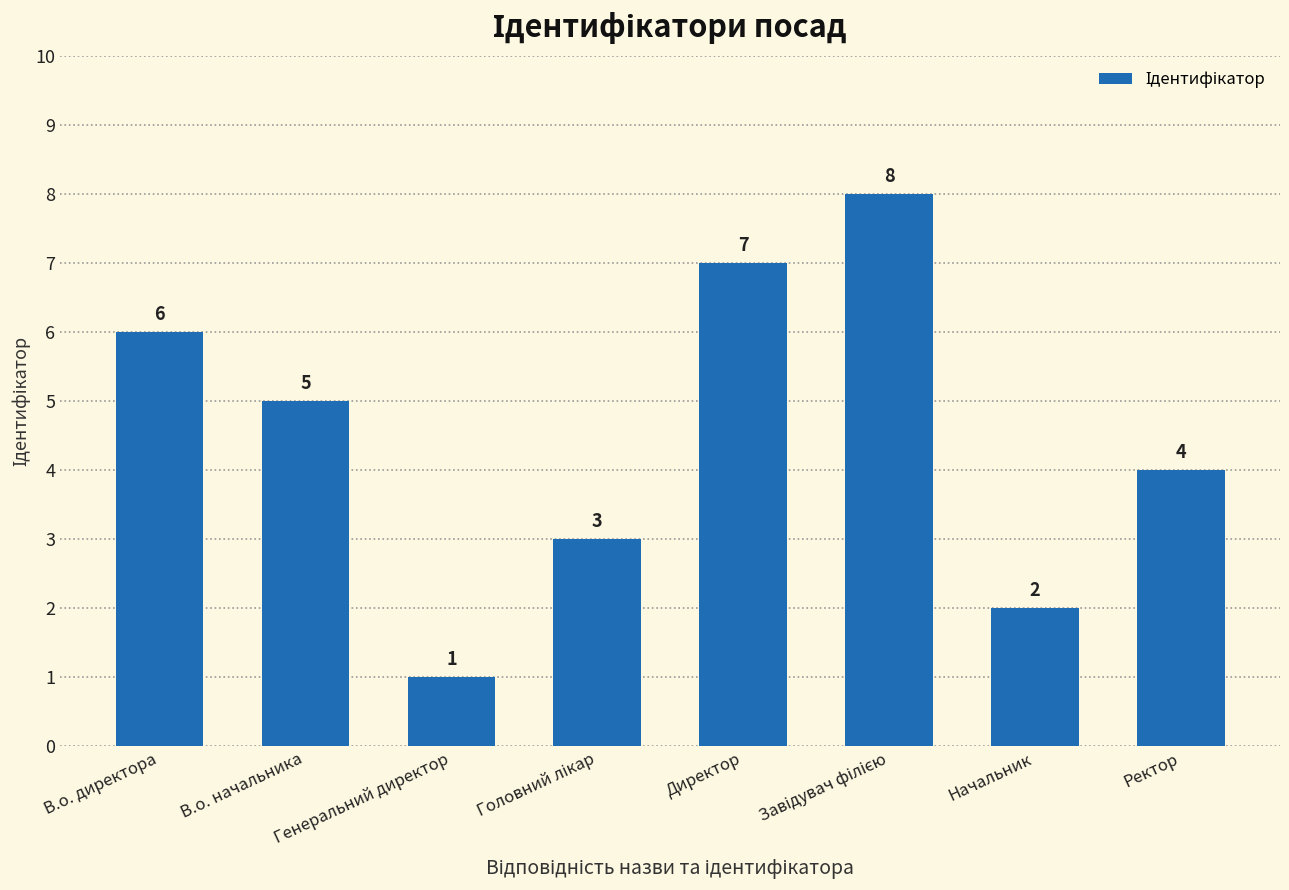

The chart shows a value of 7 at Директор. True or false?

True